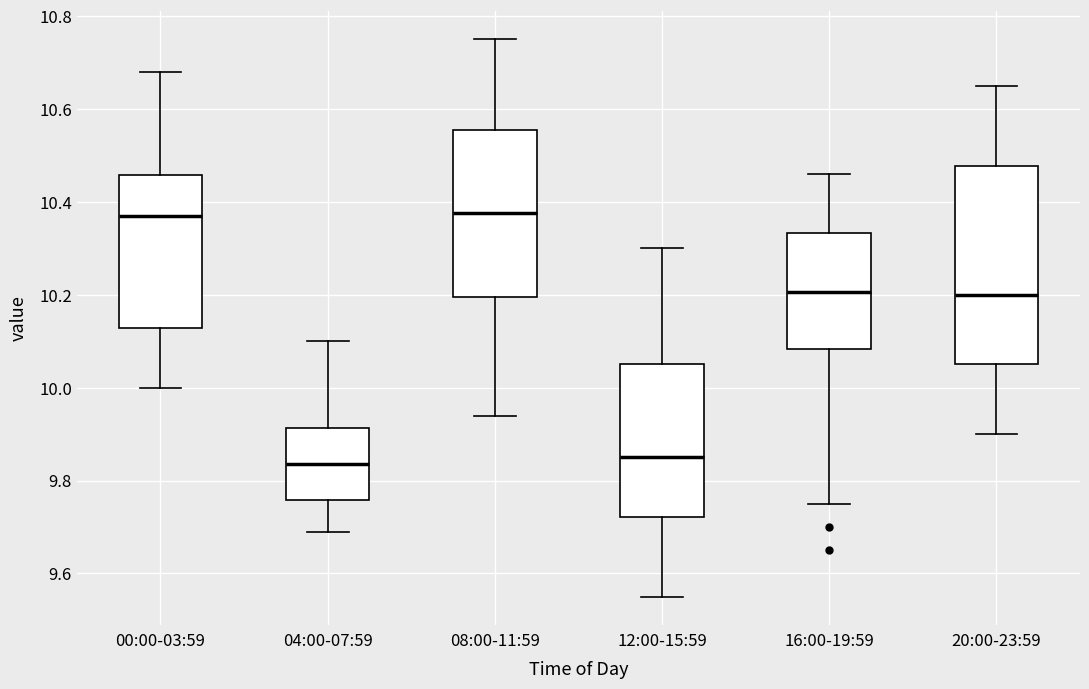

Comparing the boxes themselves (not the whiskers), which one is the tallest?

20:00-23:59